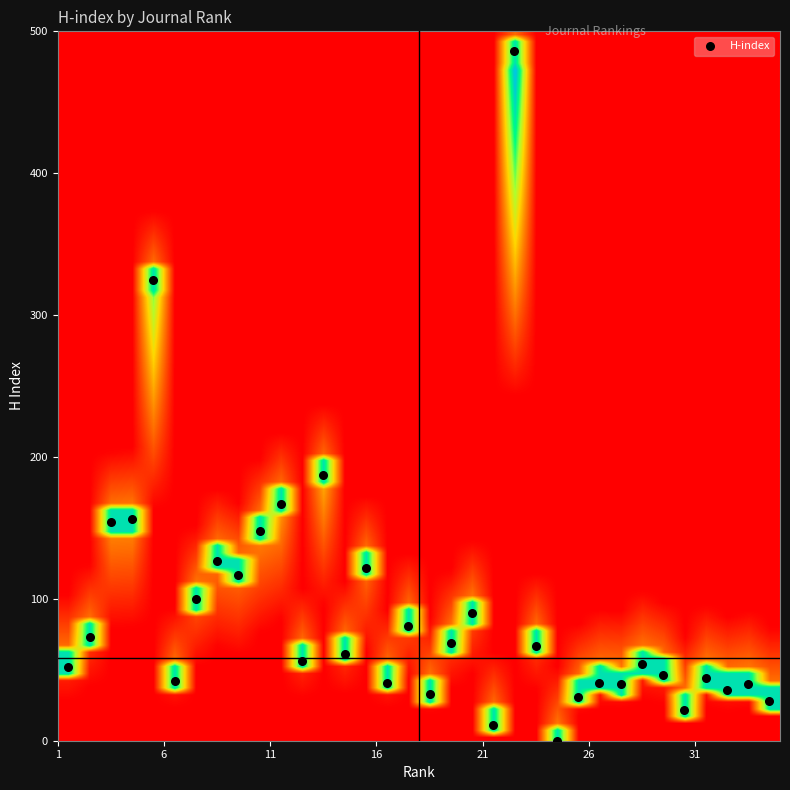

What Y value in the scatter plot is closest to 243?

187